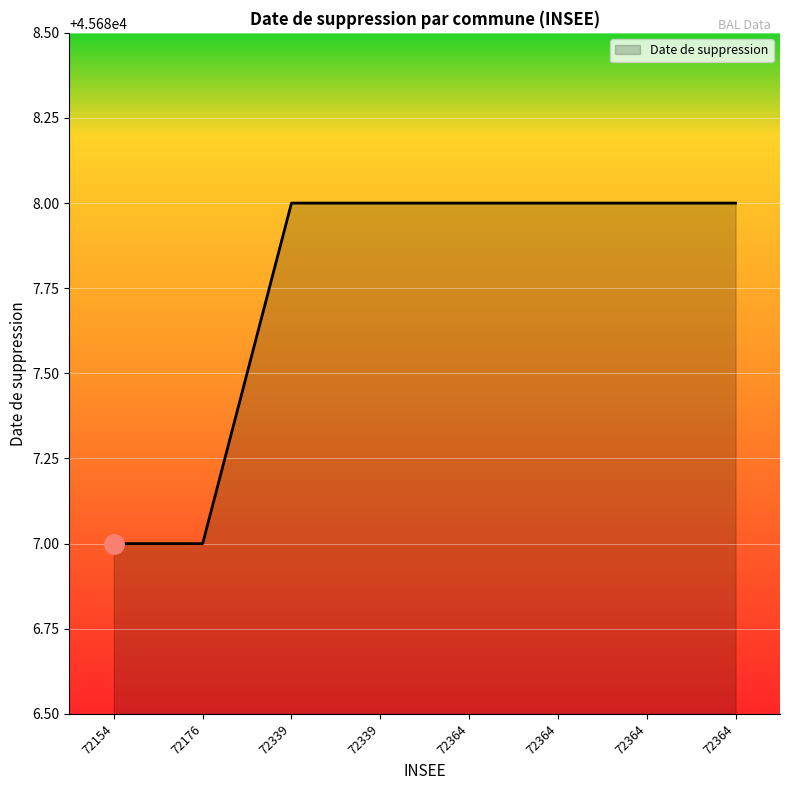

Reading left to right, transcribe all the data shown in this chart.

72154=45687	72176=45687	72339=45688	72339=45688	72364=45688	72364=45688	72364=45688	72364=45688